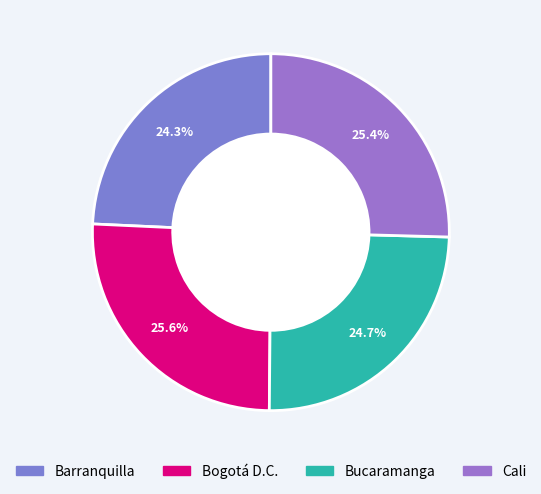

To the nearest percent, what is the difference between the largest and smallest slice percentages?

1%